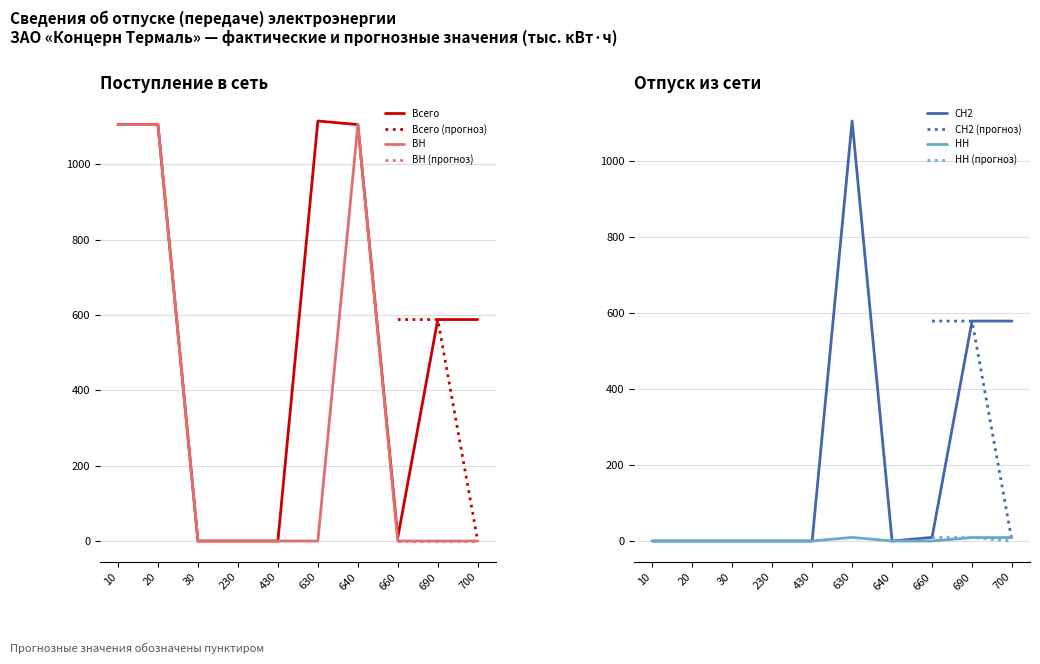

The value of Всего at 690 is 587.9. True or false?

True